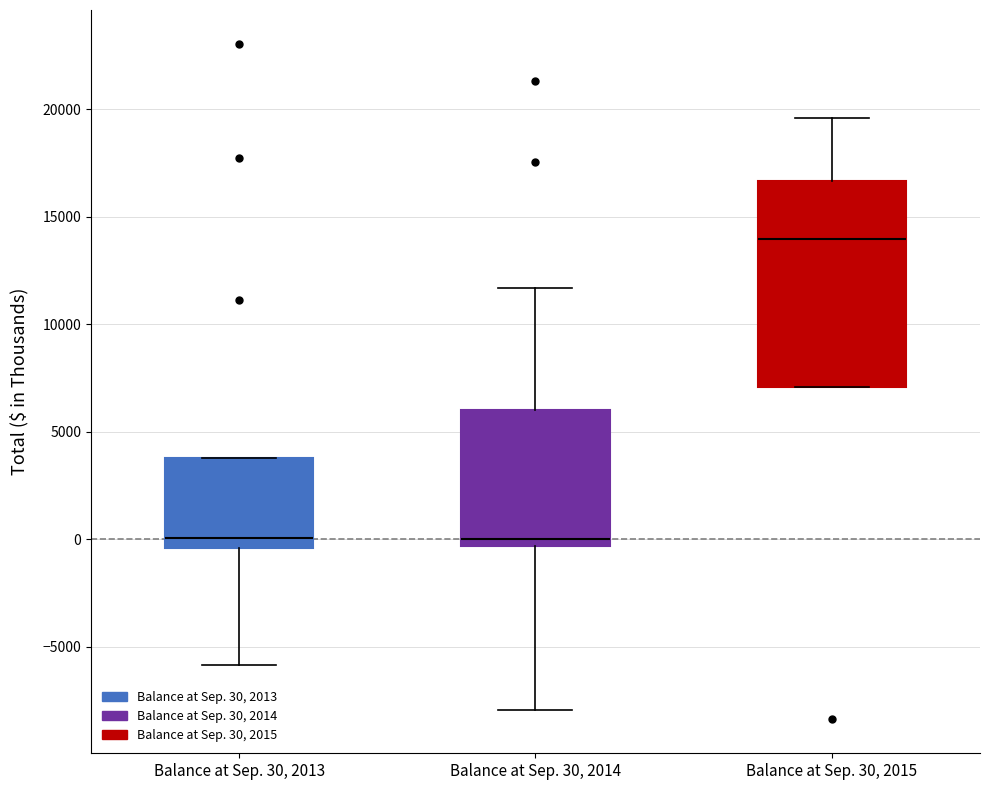

Comparing the boxes themselves (not the whiskers), which one is the tallest?

Balance at Sep. 30, 2015